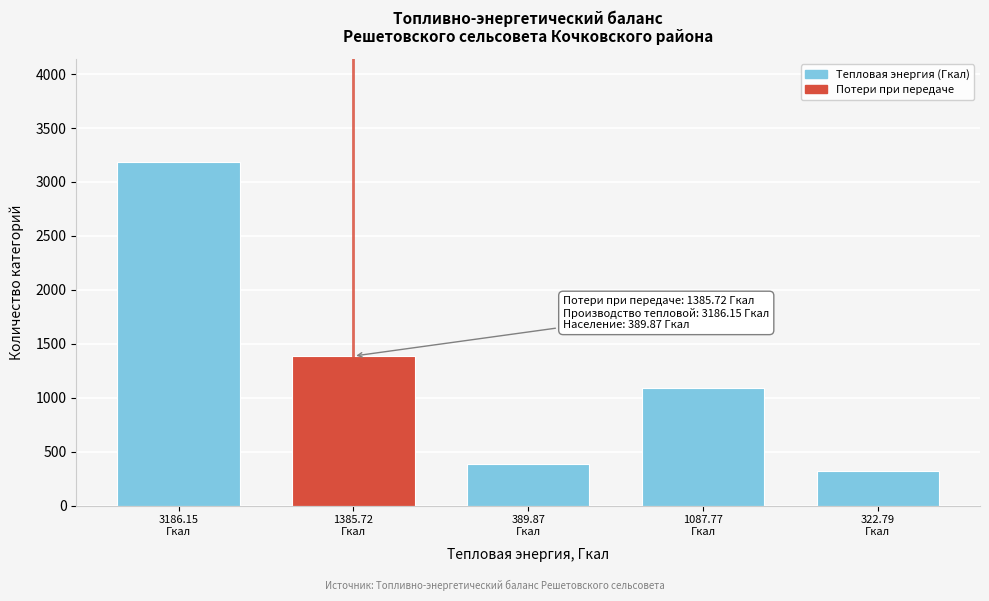

Reading left to right, list all the values displayed in this chart.

3186.2	1385.7	389.9	1087.8	322.8